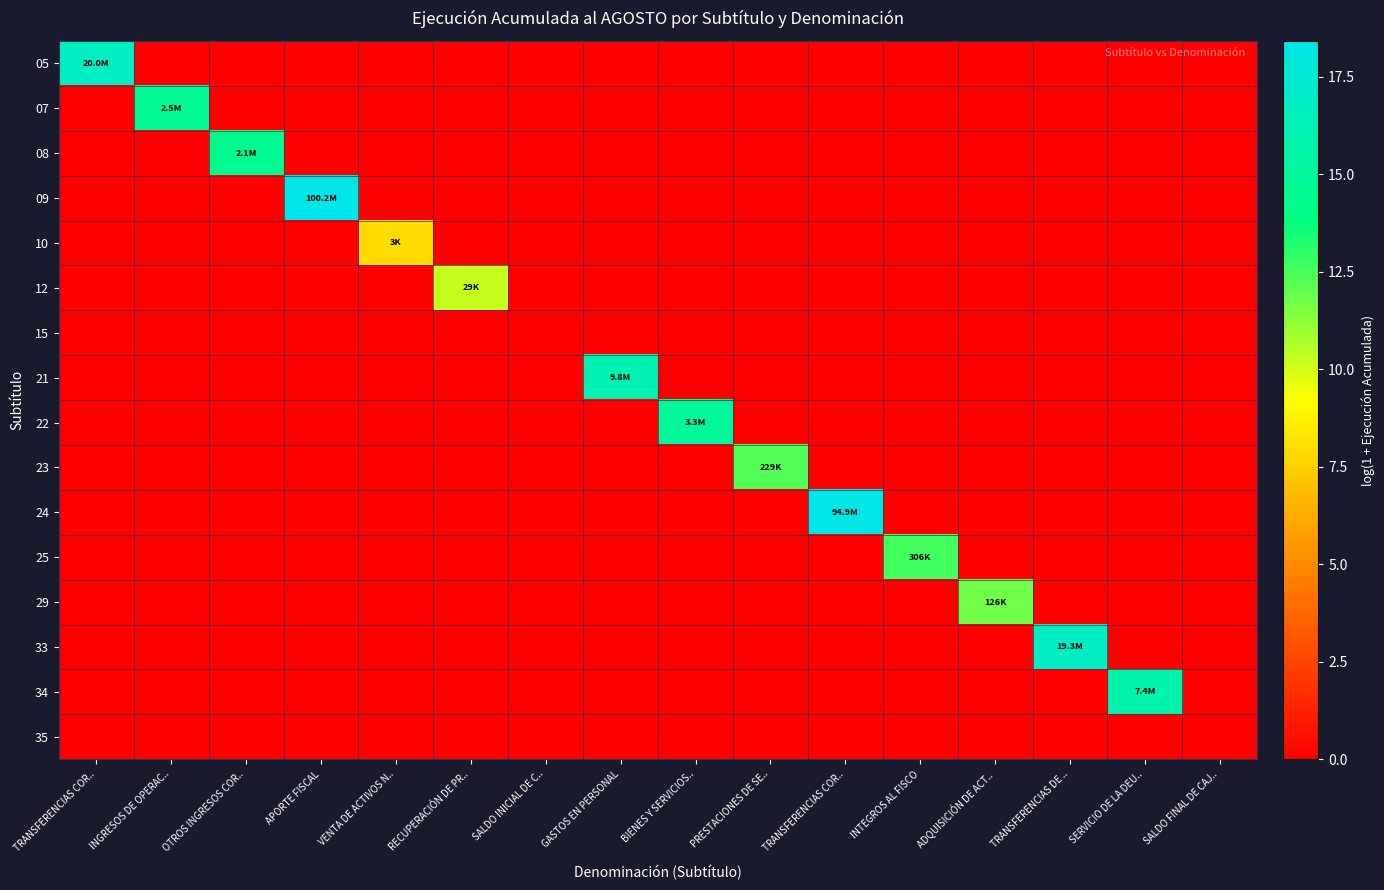

Which series has the largest total across all categories?

09